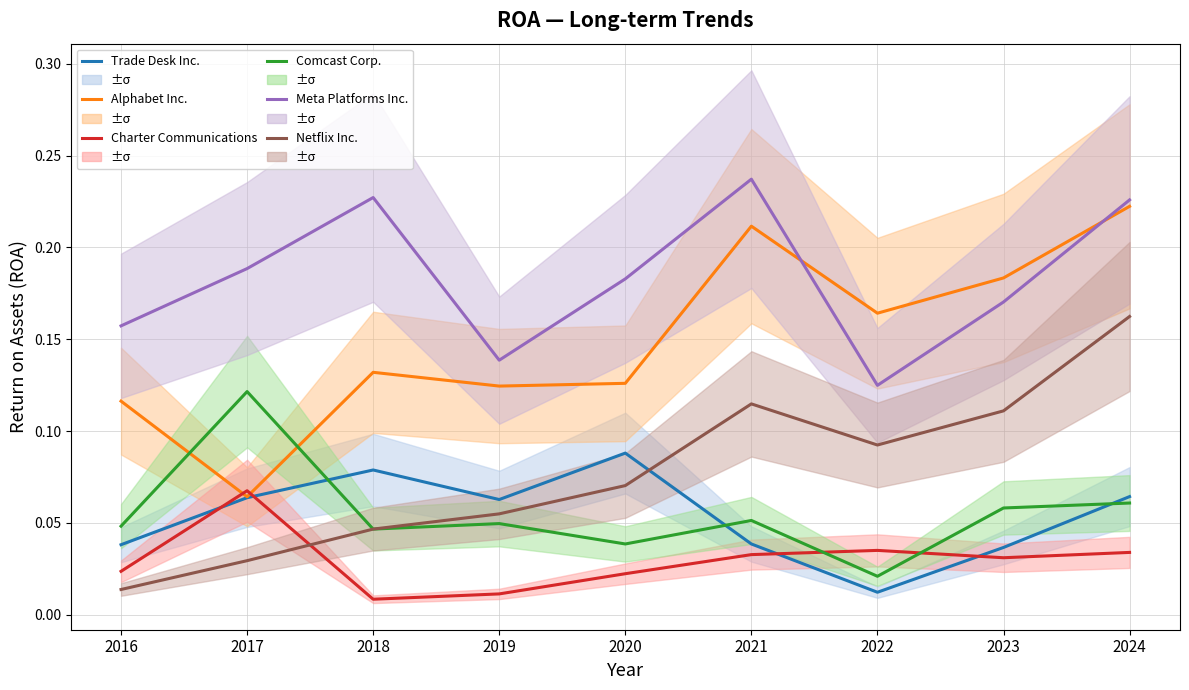

Rank the series at 2018 from highest to lowest value.

Meta Platforms Inc., Alphabet Inc., Trade Desk Inc., Comcast Corp., Netflix Inc., Charter Communications